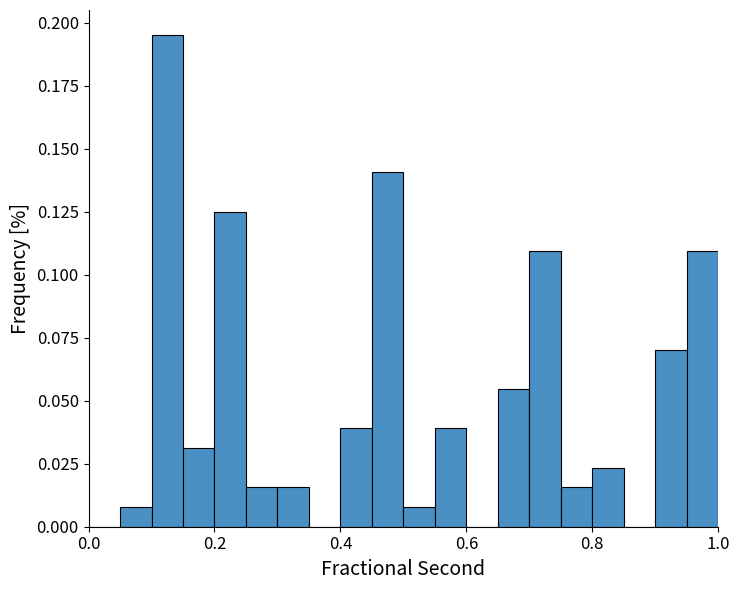

Read against the x-axis, roughly where is the centre of the tallest bar?

0.12